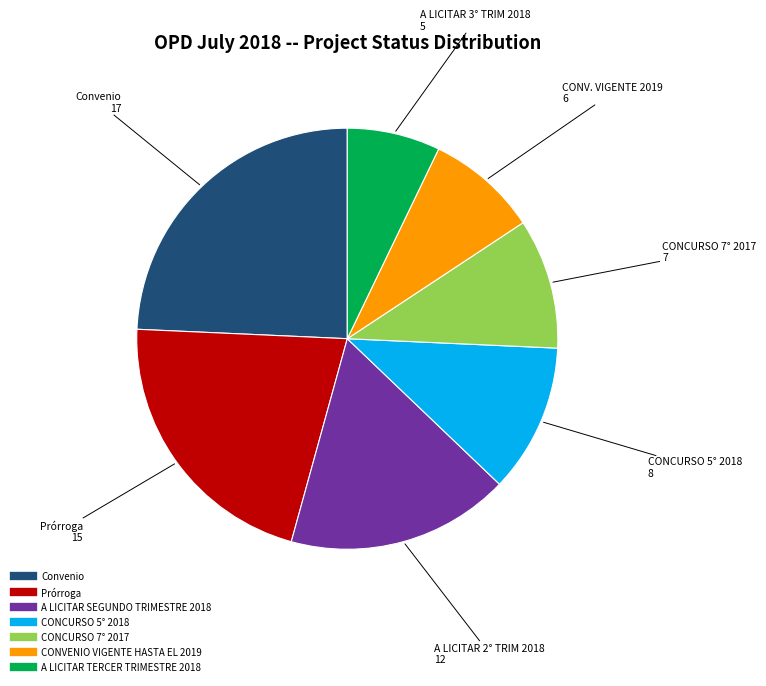

The Prórroga slice represents 35% of the pie. True or false?

False